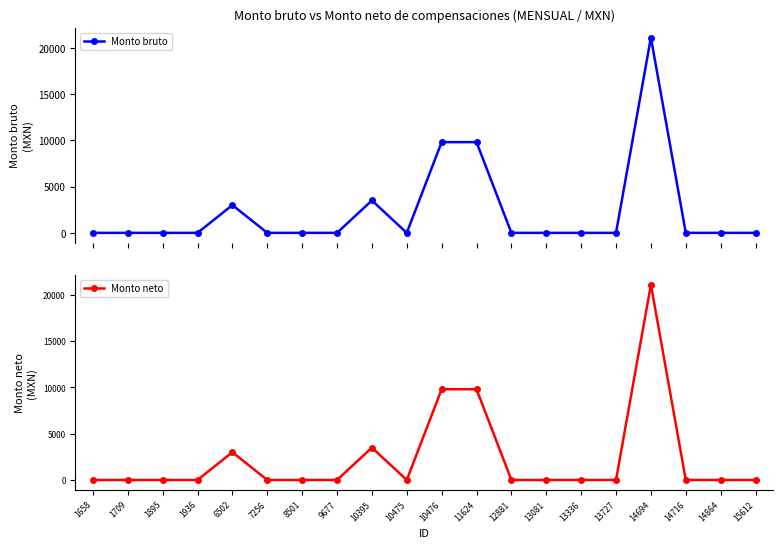

How many data points in Monto bruto are above 0?

5